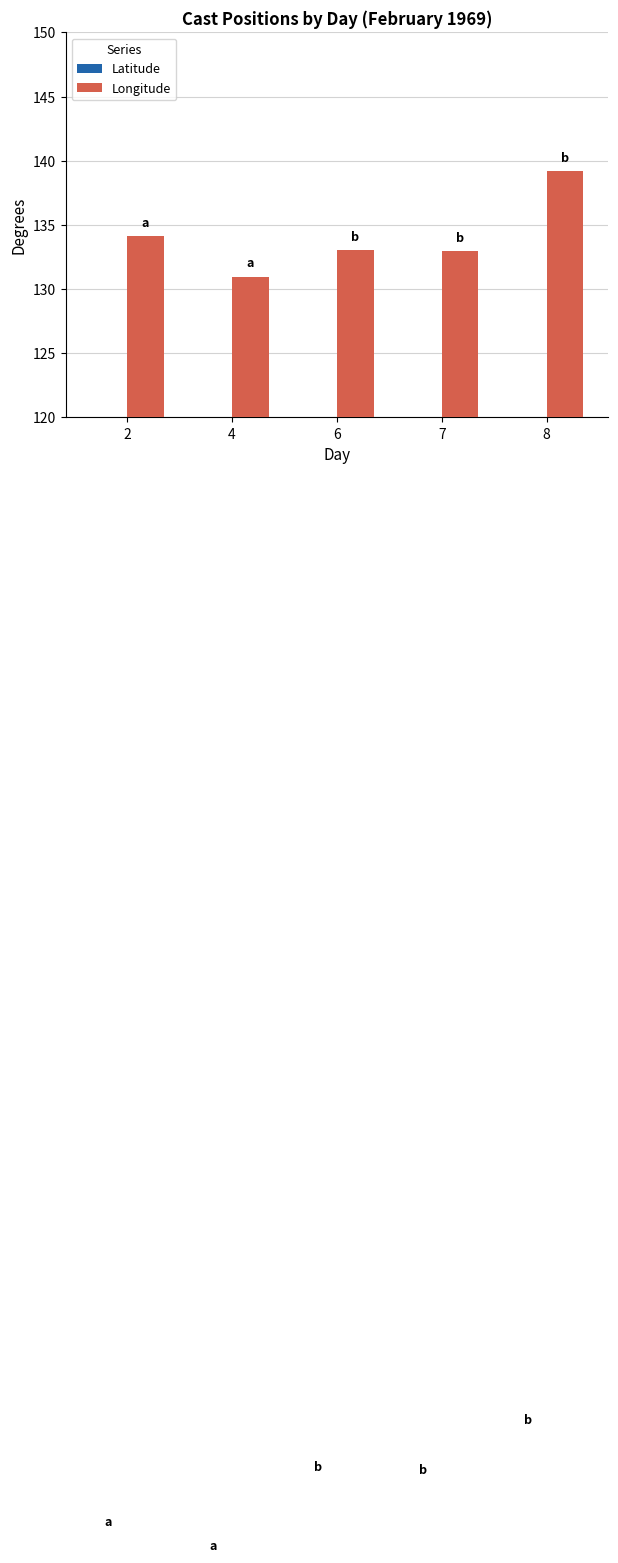

What is the difference between the maximum and second lowest values in the Longitude series?

6.3